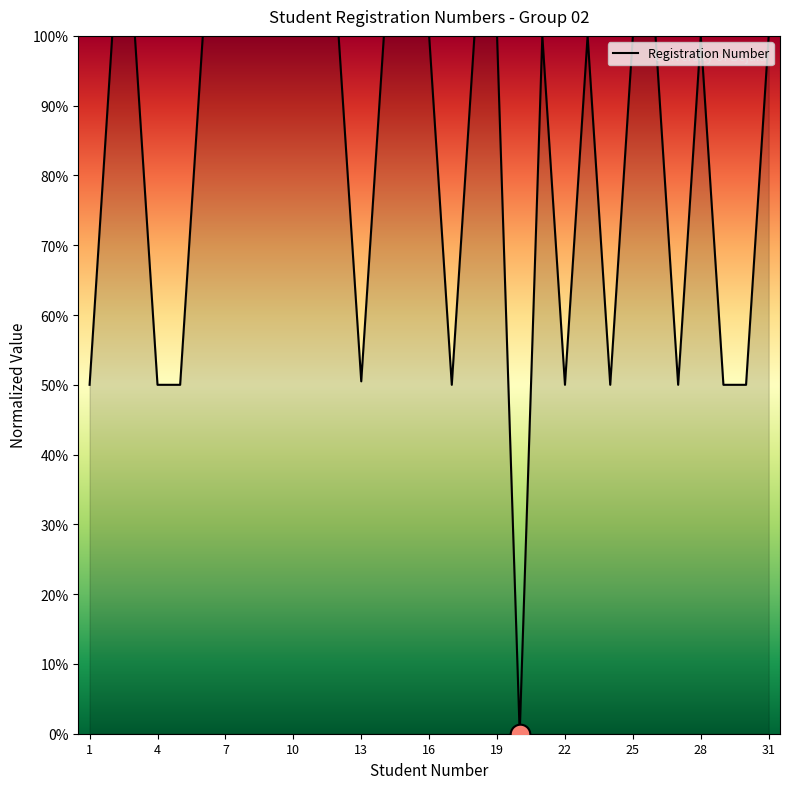

What is the greatest value displayed?

100.0